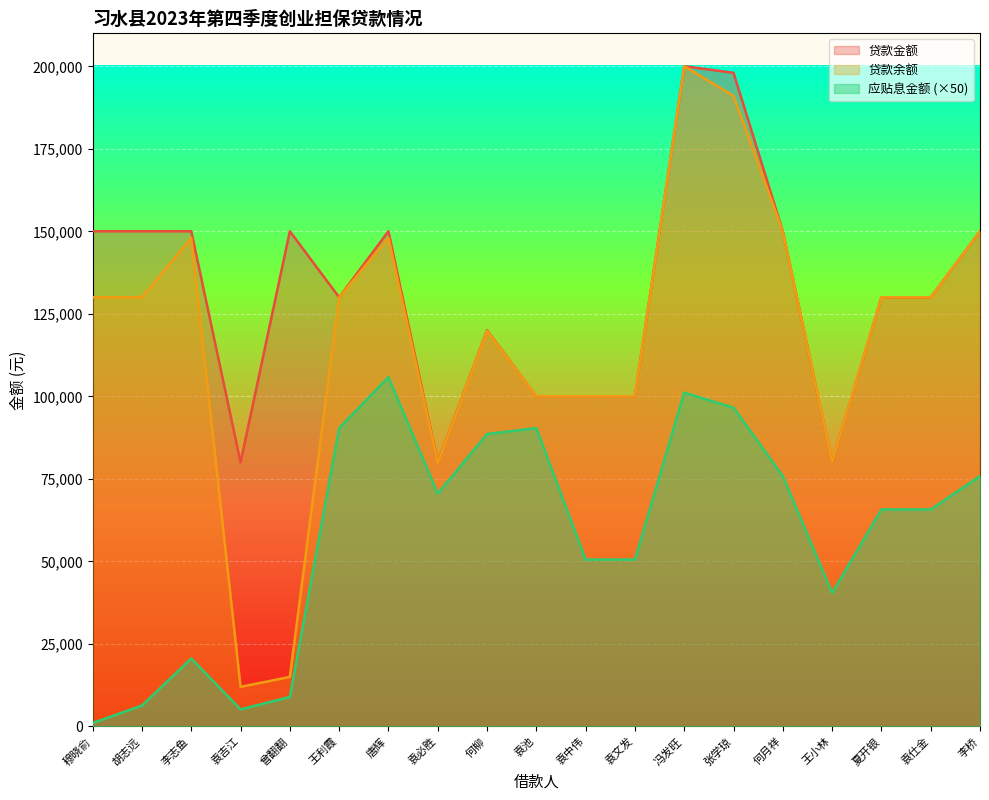

True or false: 应贴息金额 and 贷款金额 cross at least once.

False